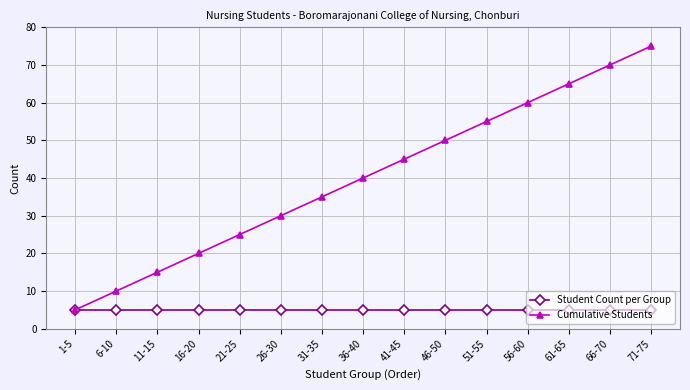

What is the difference between the second highest and second lowest values in the Cumulative Students series?

60